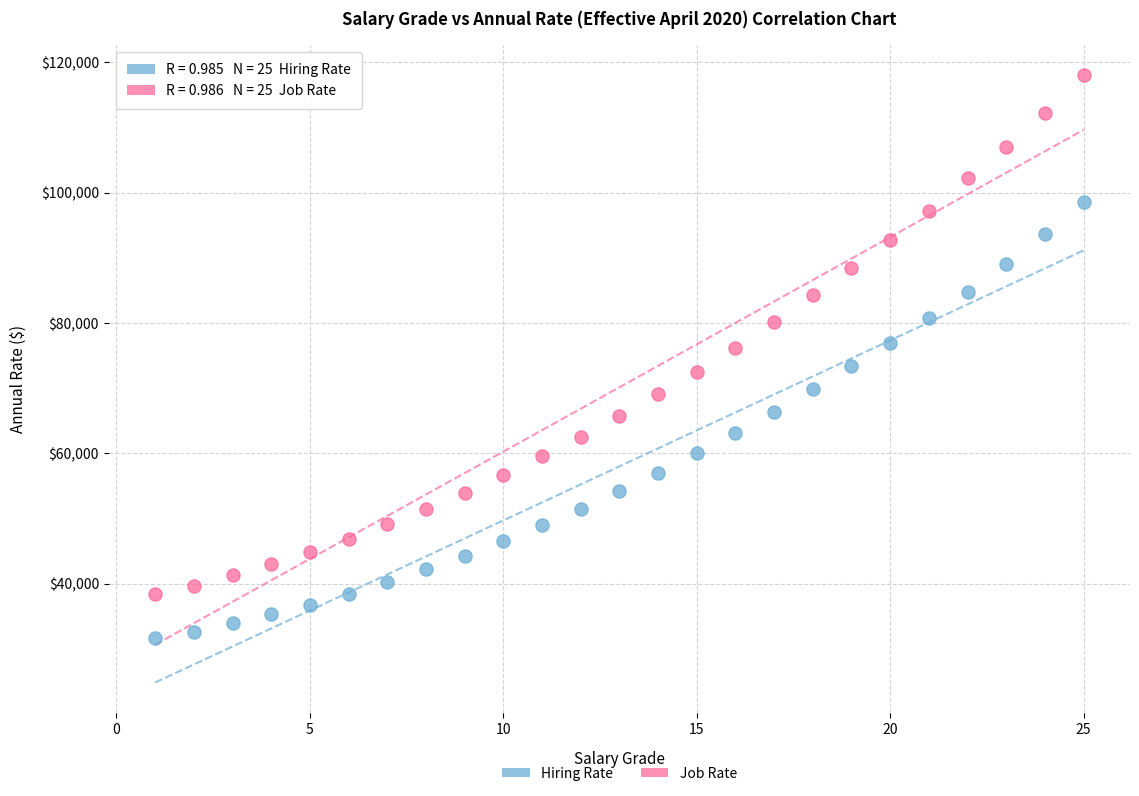

Across all data points, what is the range of X values (max minus min)?

24